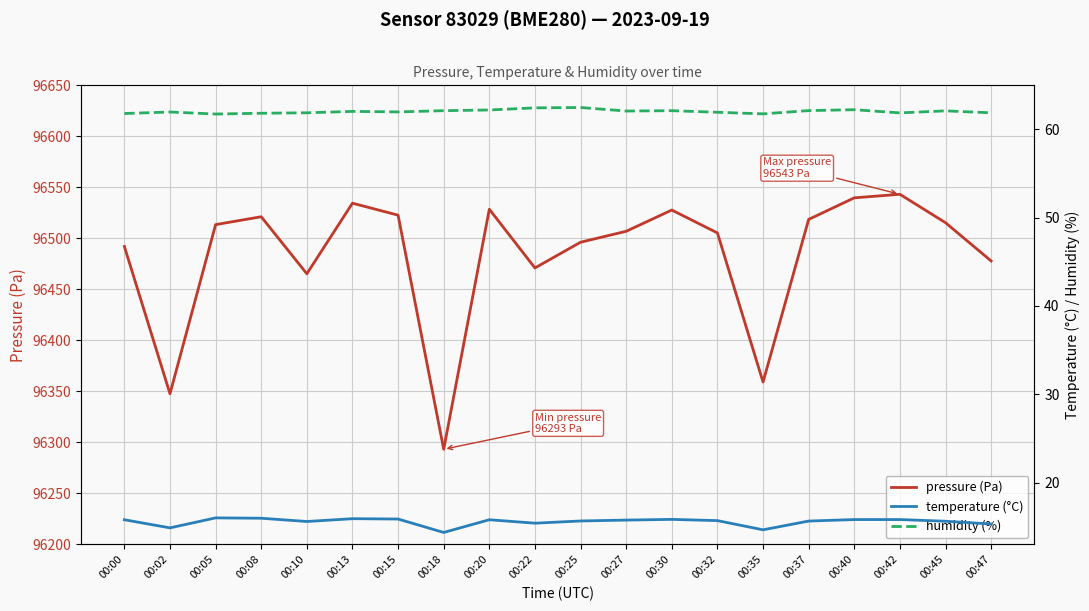

Reading left to right, extract all data points from this chart.

pressure (Pa): 96491.9	96347.6	96513.3	96521.1	96465.2	96534.3	96522.6	96293.2	96528.4	96470.9	96496.1	96506.8	96527.6	96505.2	96359.1	96518.4	96539.6	96543.1	96515.2	96477.7
temperature (°C): 15.8	14.9	16.0	16.0	15.6	15.9	15.9	14.3	15.8	15.4	15.7	15.8	15.8	15.7	14.7	15.6	15.8	15.8	15.6	15.3
humidity (%): 61.8	62.0	61.7	61.8	61.9	62.0	62.0	62.1	62.2	62.4	62.5	62.1	62.1	61.9	61.8	62.1	62.2	61.9	62.1	61.9